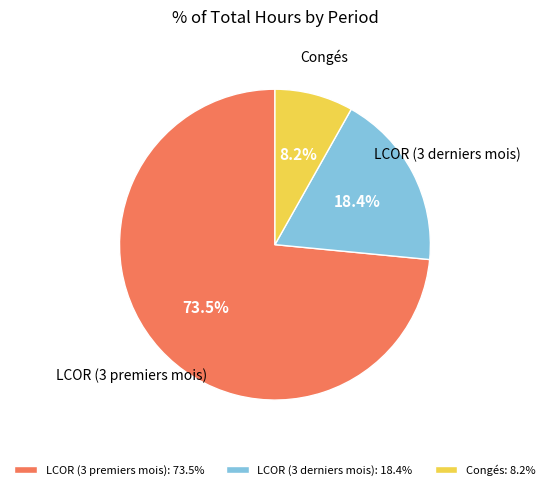

Which slice is the smallest?

Congés